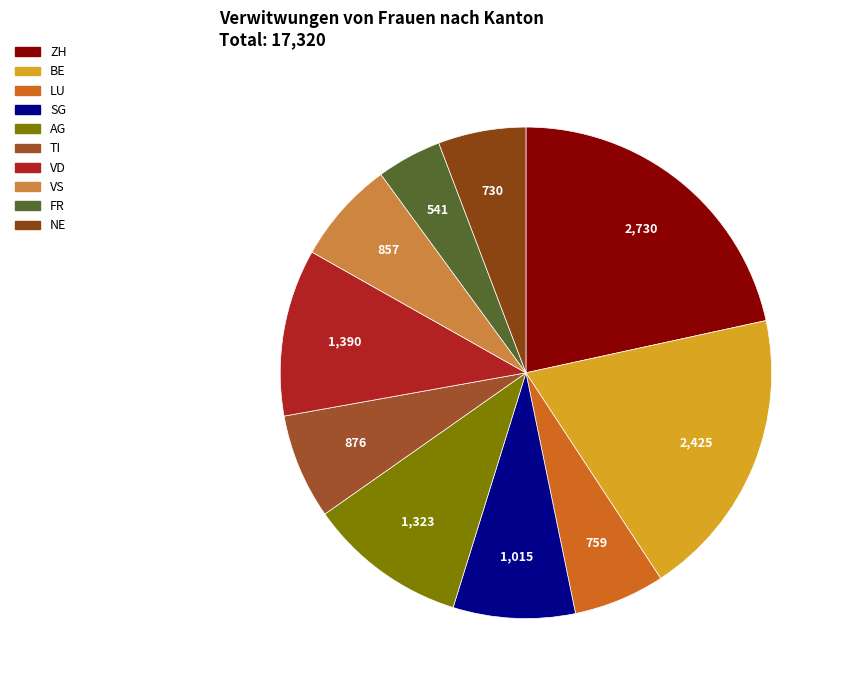

To the nearest percent, what is the difference between the NE and VS slice percentages?

1%